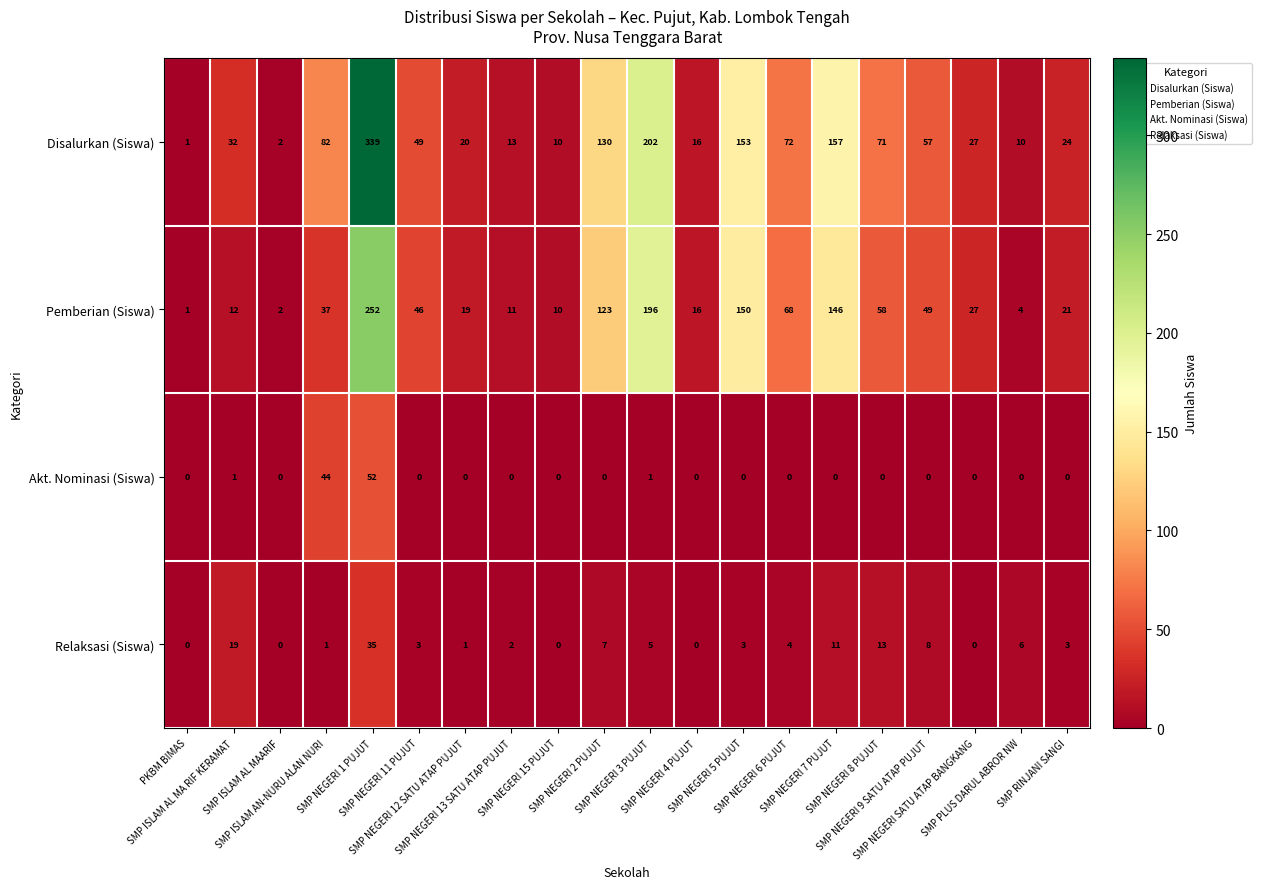

What is the greatest value displayed?

339